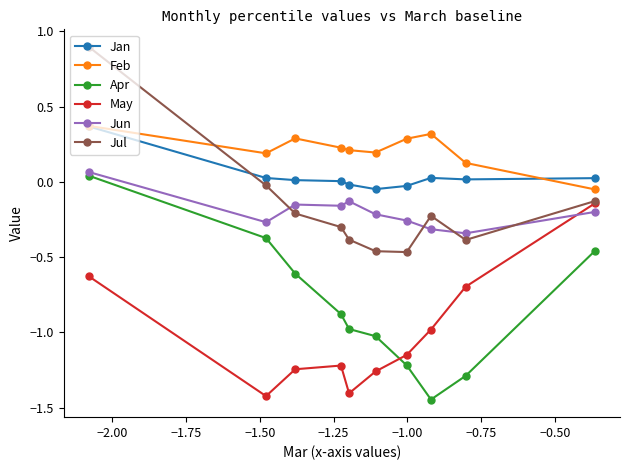

Which series has the largest range (max minus min)?

Apr